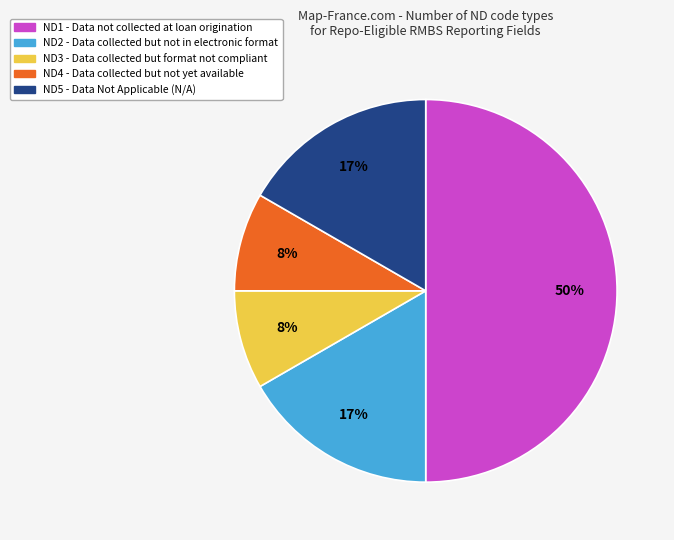

Does ND4 account for over 50% of the chart?

No